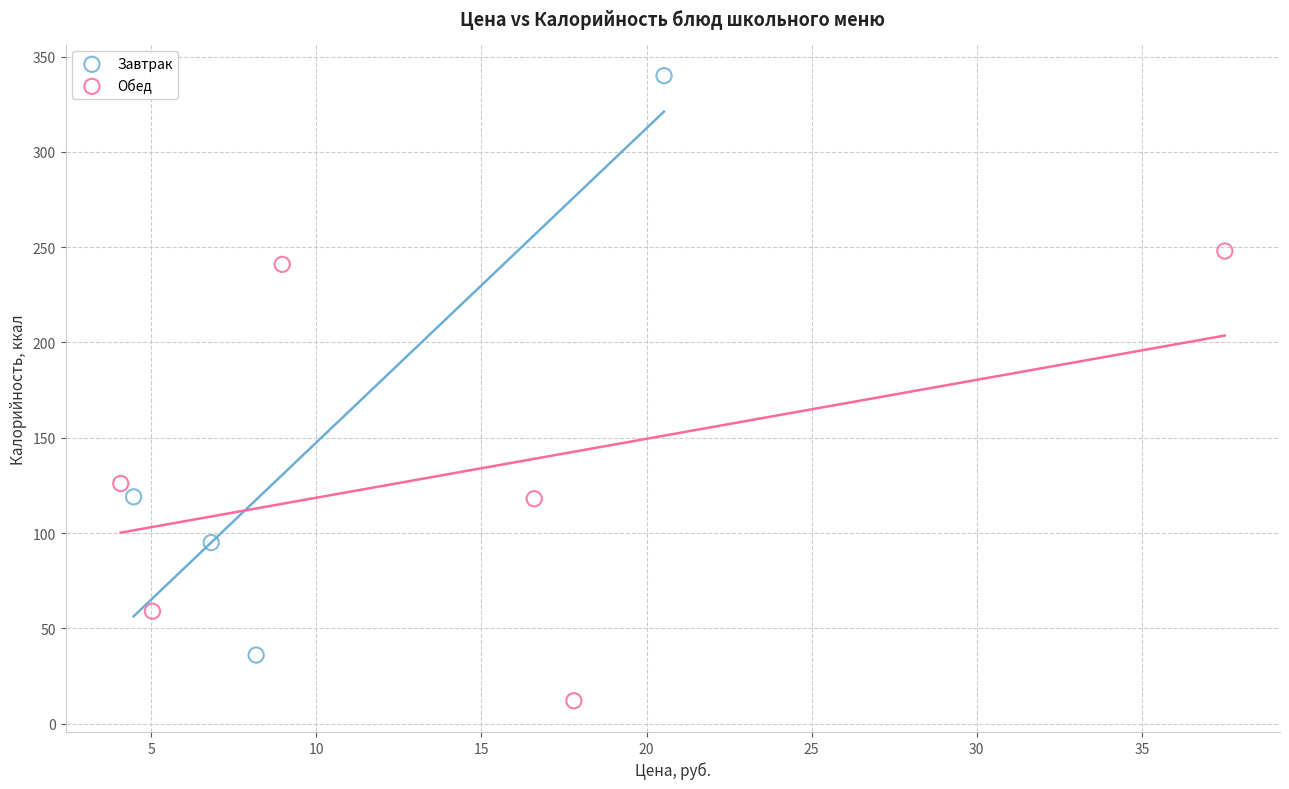

Which series contains the lowest Y value?

Обед